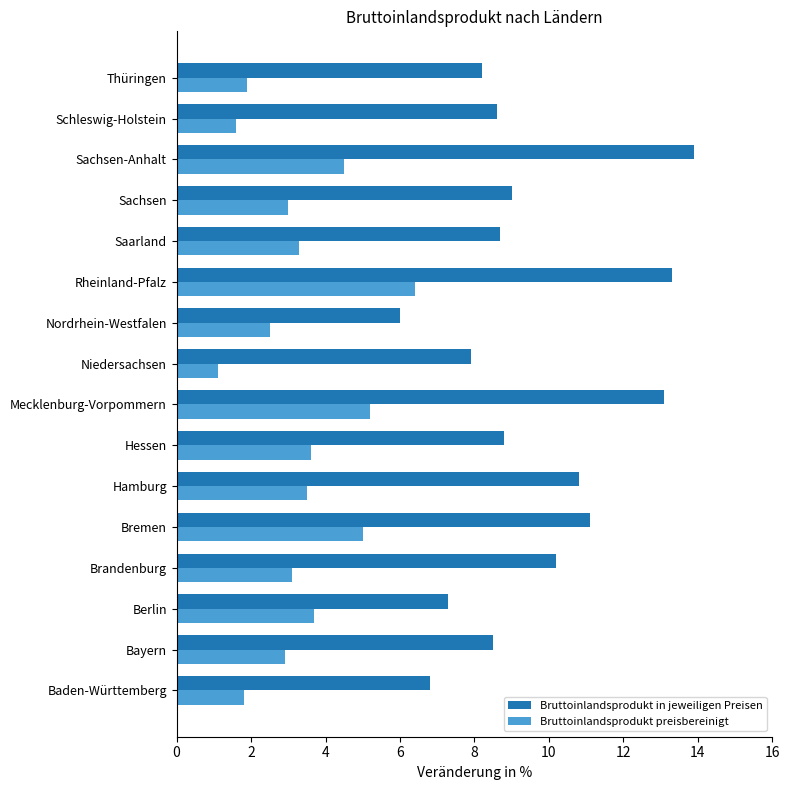

How many values in the Bruttoinlandsprodukt in jeweiligen Preisen series are below 8?

4